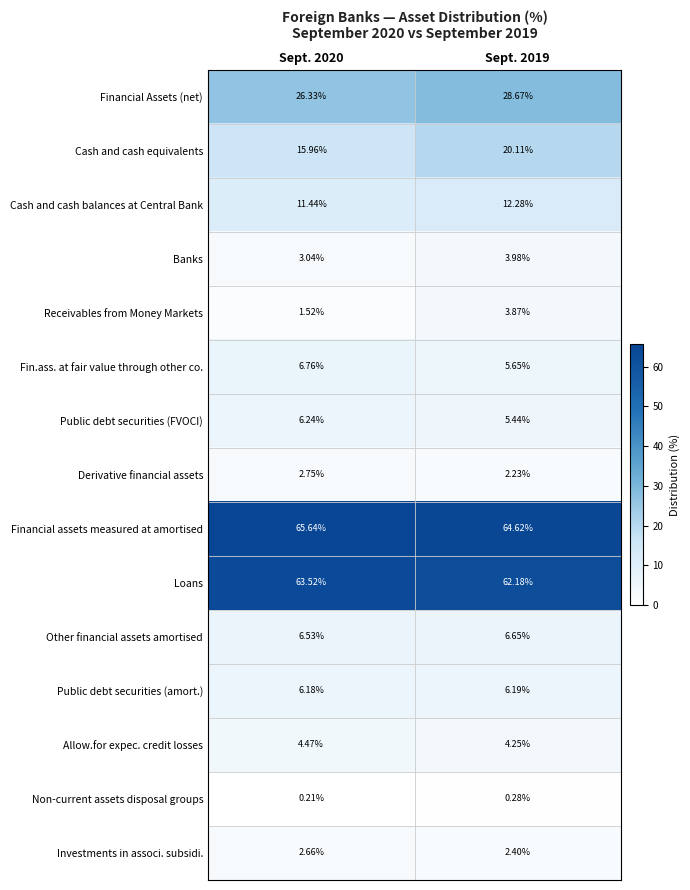

Between Sept. 2020 and Sept. 2019, which series saw the biggest shift?

Cash and cash equivalents